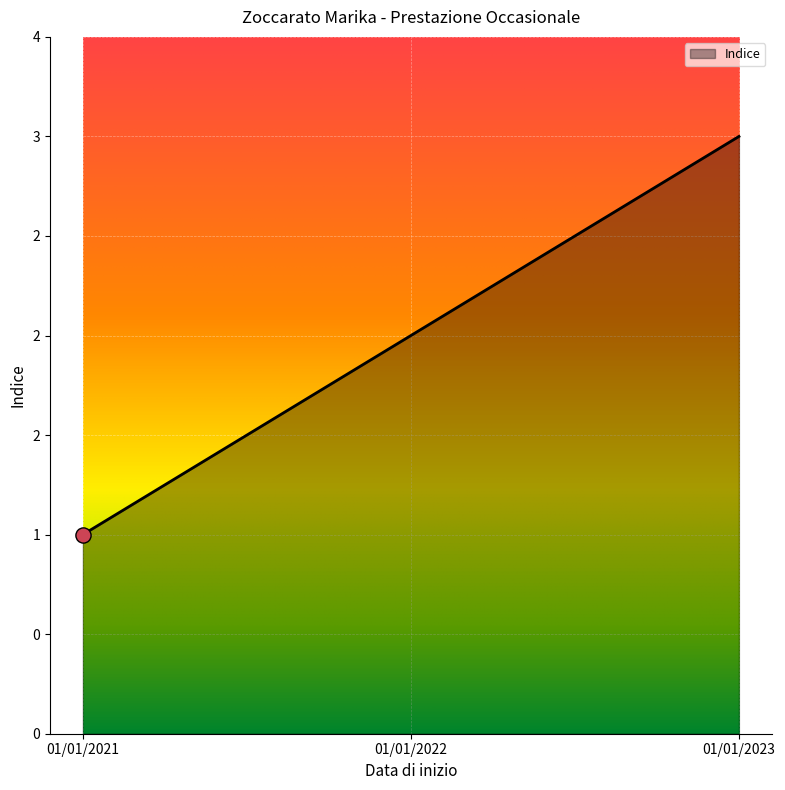

Between 01/01/2021 and 01/01/2022, which is larger?

01/01/2022